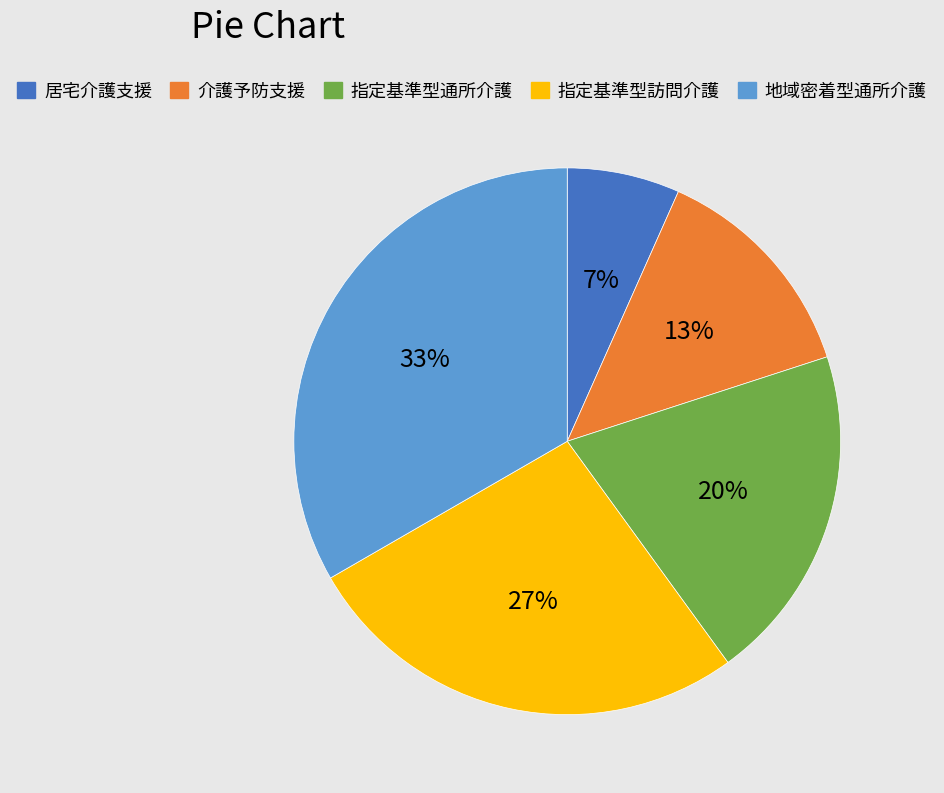

What percentage is the 地域密着型通所介護 slice, to the nearest percent?

33%